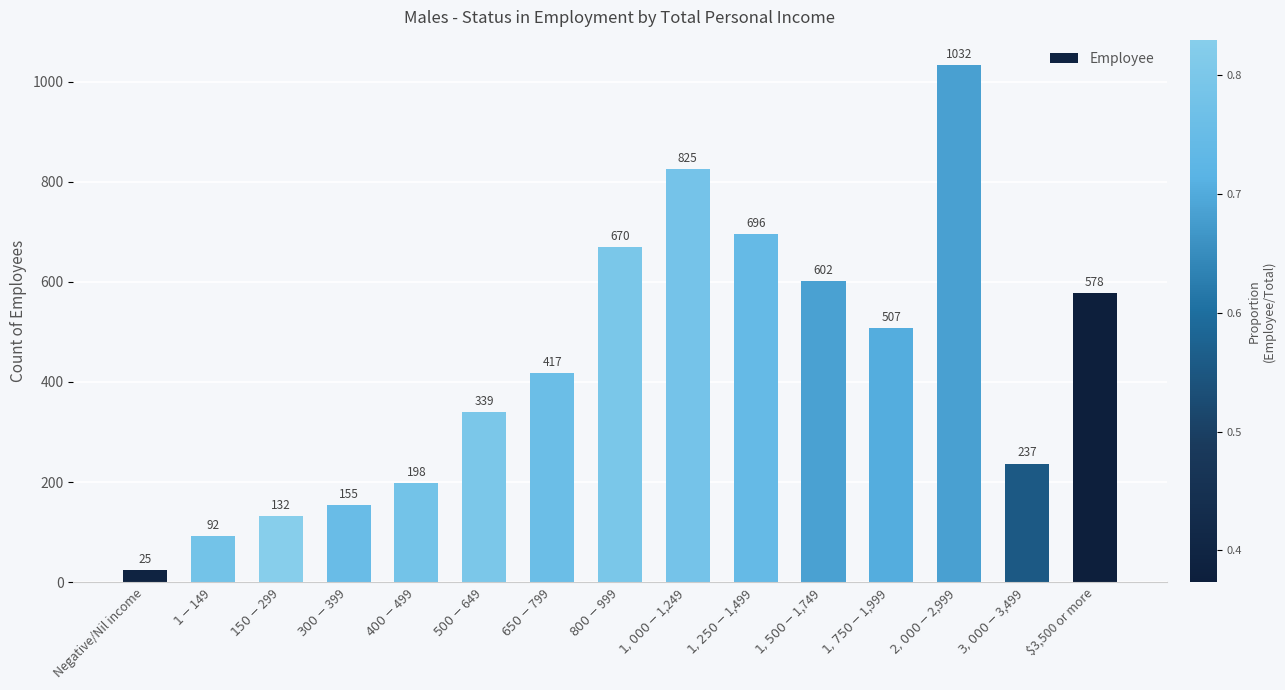

Rank the categories by value from highest to lowest.

$2,000-$2,999, $1,000-$1,249, $1,250-$1,499, $800-$999, $1,500-$1,749, $3,500 or more, $1,750-$1,999, $650-$799, $500-$649, $3,000-$3,499, $400-$499, $300-$399, $150-$299, $1-$149, Negative/Nil income